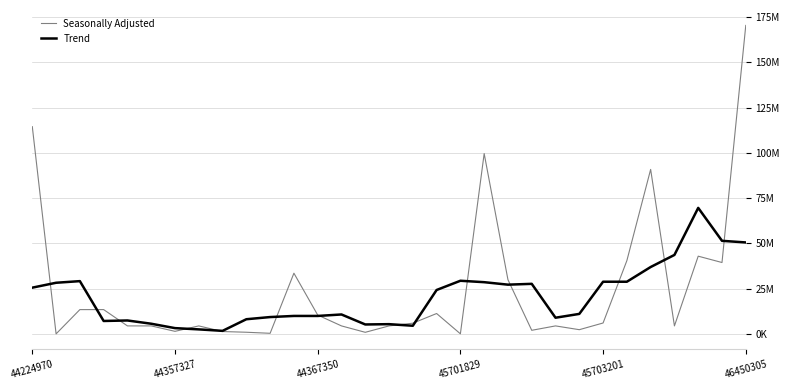

True or false: Seasonally Adjusted has more than 1 interior local peaks.

True